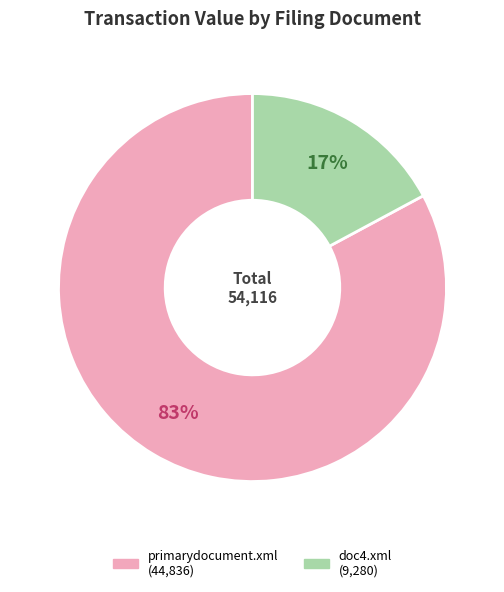

What percentage is the doc4.xml slice, to the nearest percent?

17%